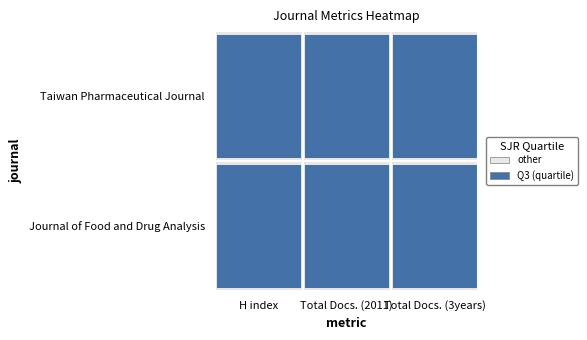

Is it true that Journal of Food and Drug Analysis equals 64 at 1?

True